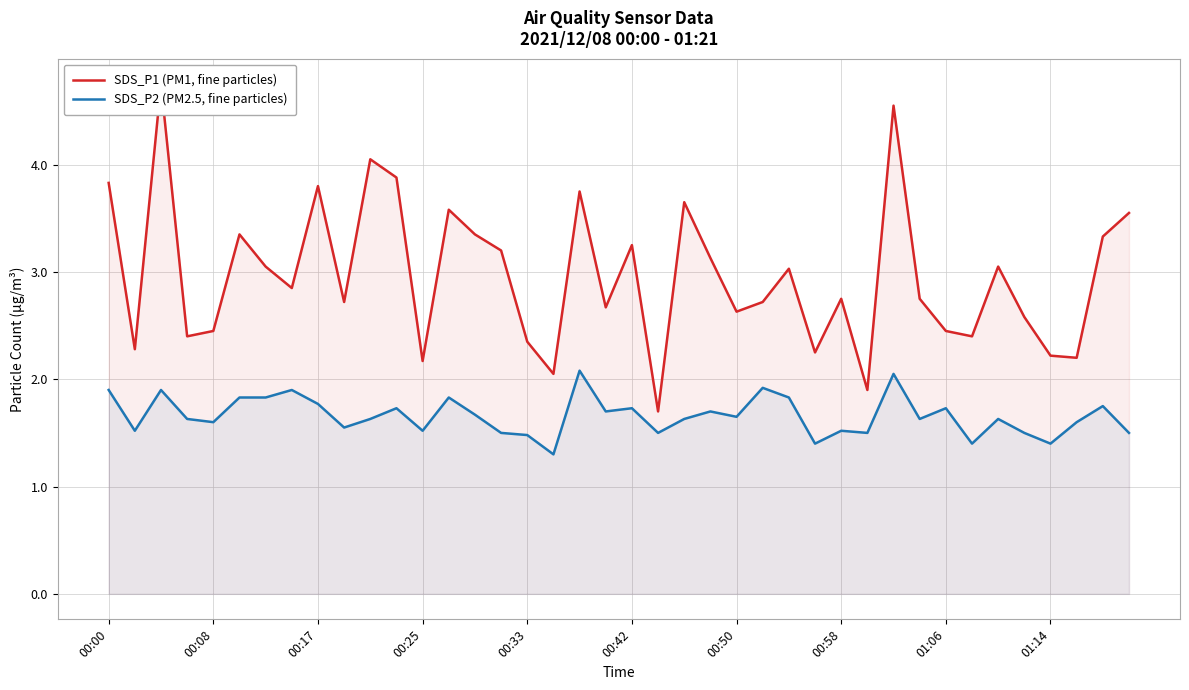

True or false: SDS_P1 (PM1, fine particles) and SDS_P2 (PM2.5, fine particles) intersect in this chart.

False